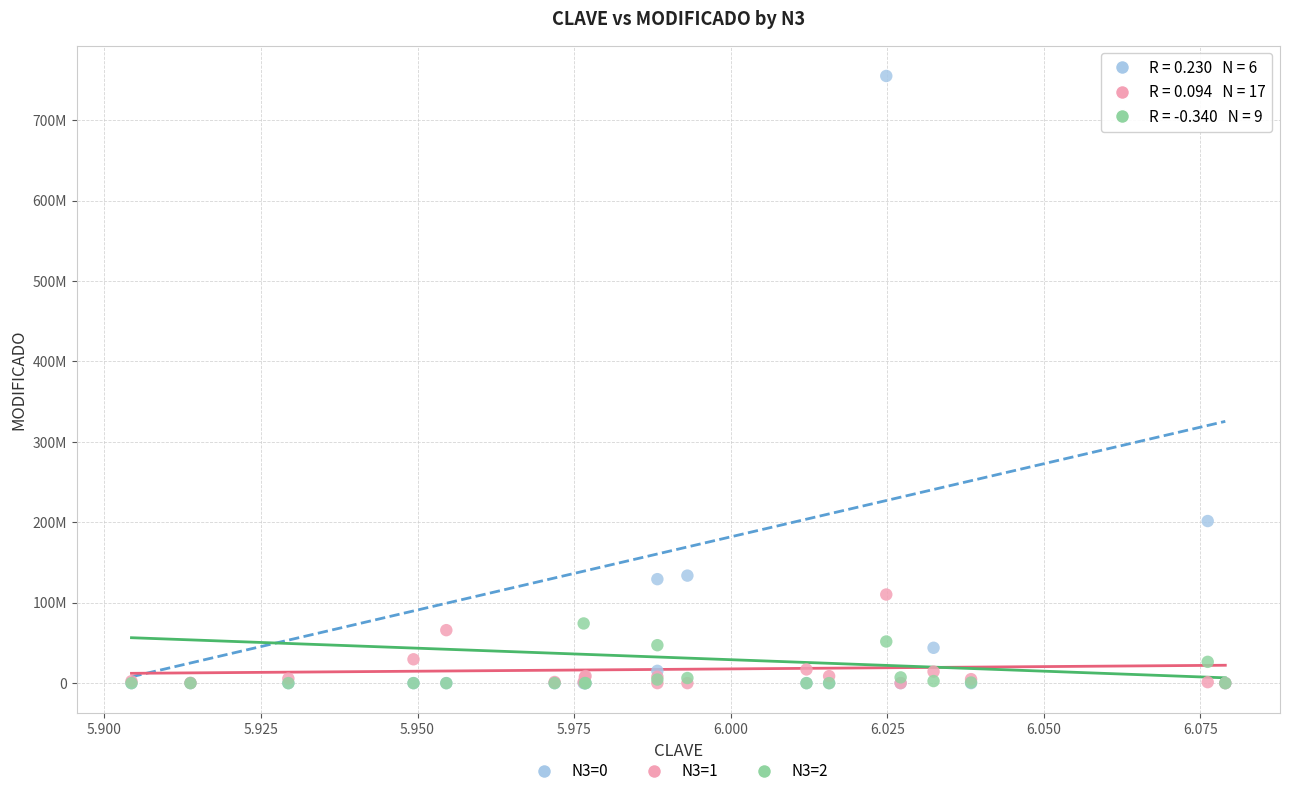

Which series has the largest Y range (max minus min)?

N3=0